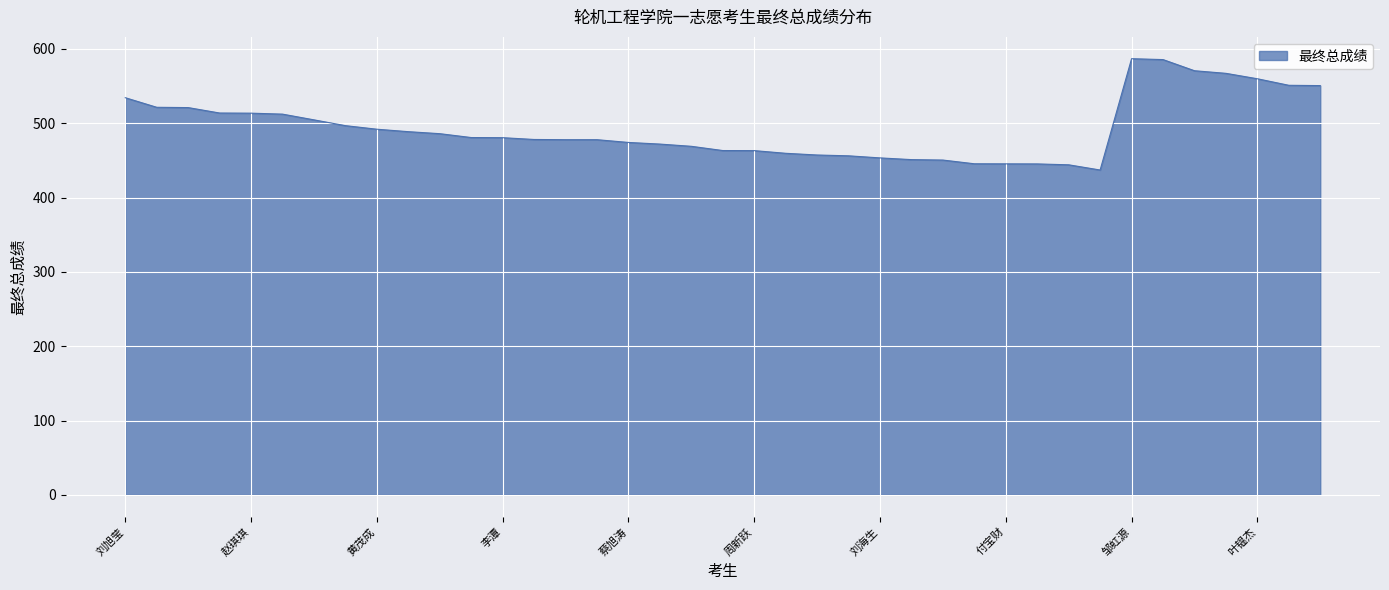

What is the maximum value shown in the chart?

586.9